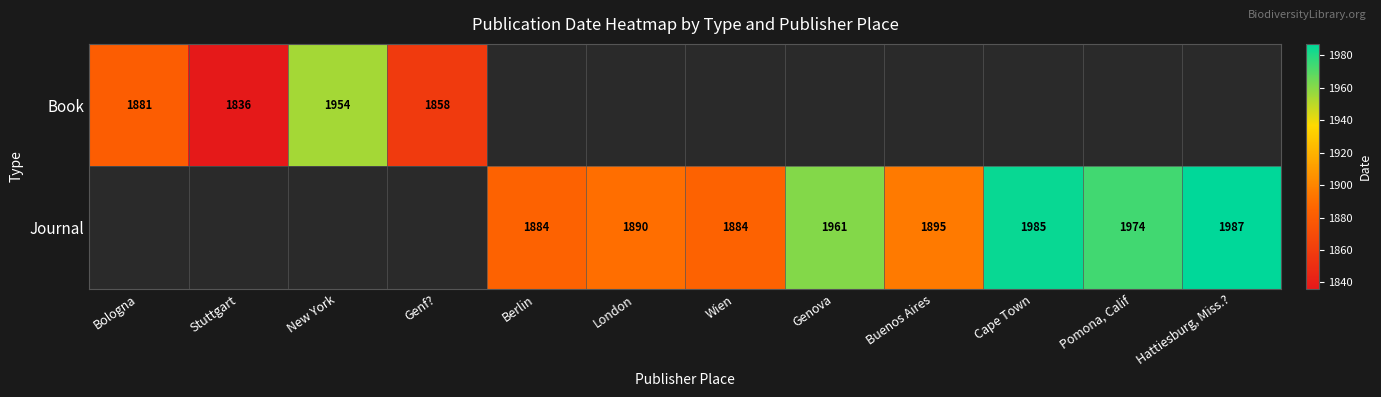

Which label corresponds to the smallest value in the chart?

Stuttgart